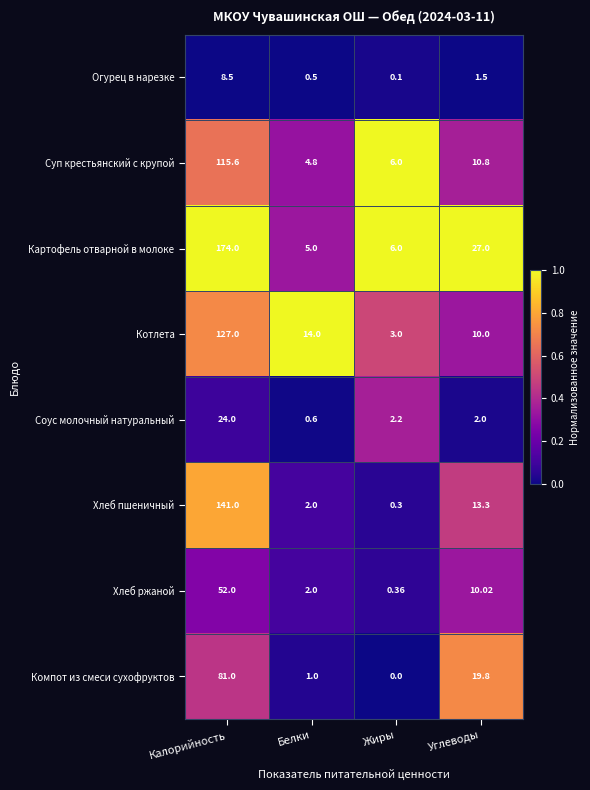

What is the difference between the highest and lowest values at Углеводы?

25.5